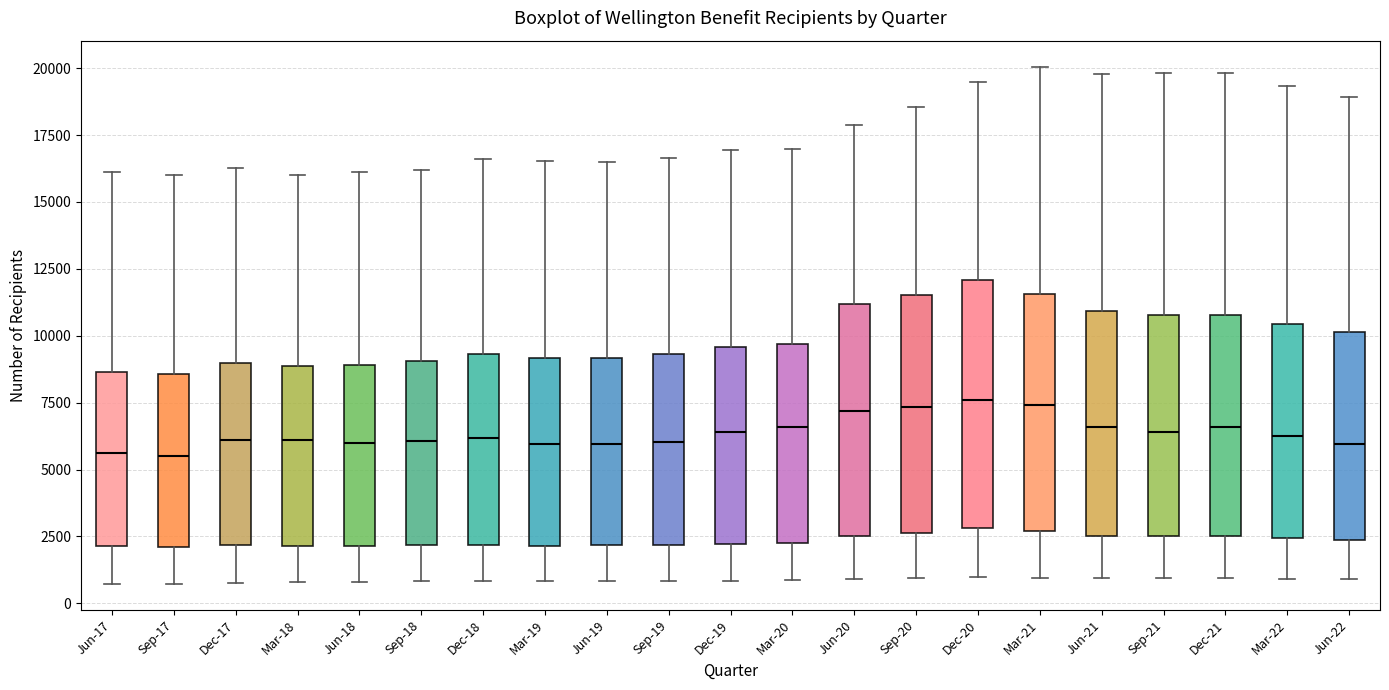

Where is the upper edge of the box for Sep-19 on the y-axis? The values are not printed on the chart, so give them approximately, as read against the axis.

9500